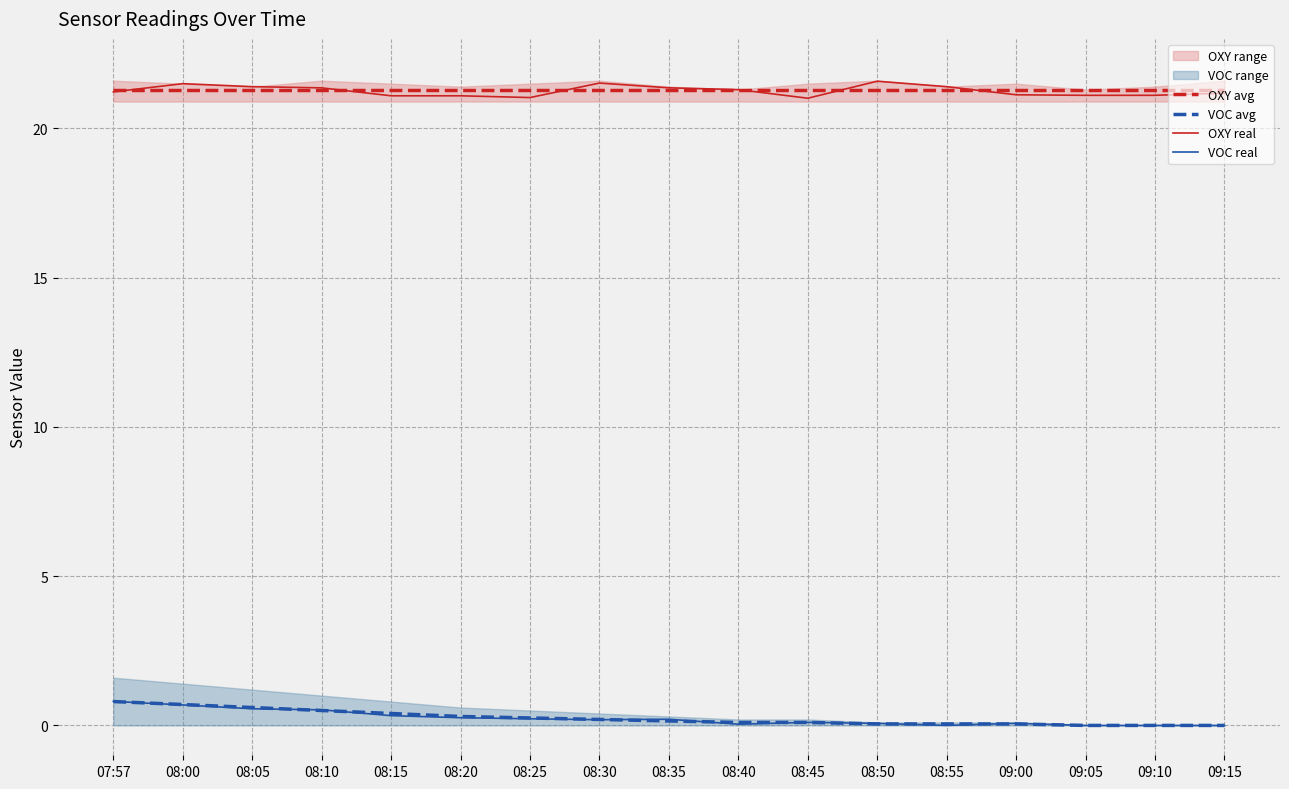

What is the average value of the OXY real series?

21.3